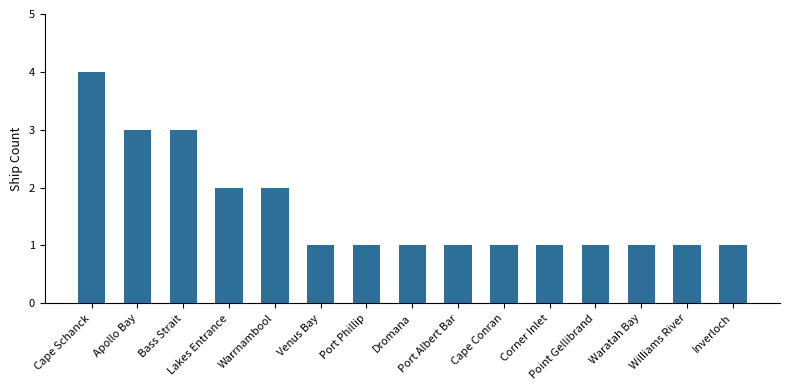

Are the bars grouped side by side (vs. stacked)?

No